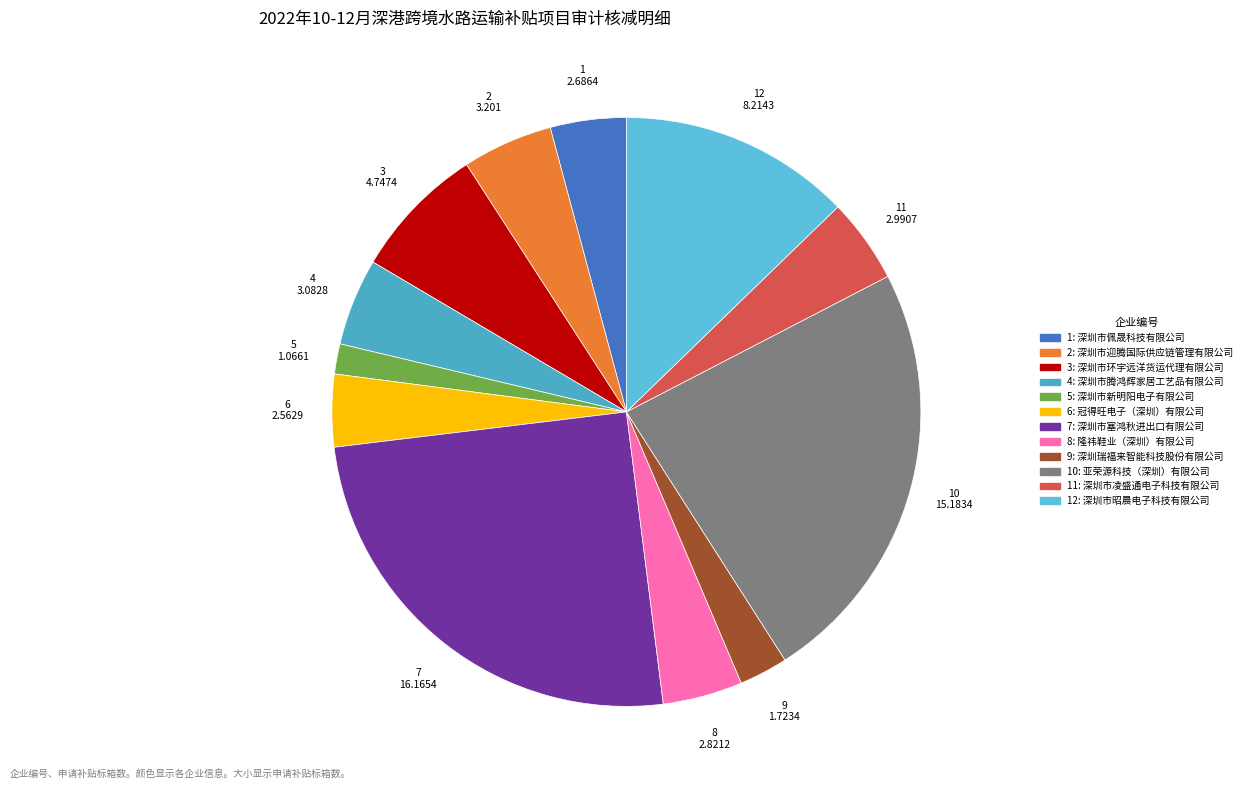

Rank the categories by value from lowest to highest.

深圳市新明阳电子有限公司, 深圳瑞福来智能科技股份有限公司, 冠得旺电子（深圳）有限公司, 深圳市佩晟科技有限公司, 隆祎鞋业（深圳）有限公司, 深圳市凌盛通电子科技有限公司, 深圳市腾鸿辉家居工艺品有限公司, 深圳市迎腾国际供应链管理有限公司, 深圳市环宇远洋货运代理有限公司, 深圳市昭晨电子科技有限公司, 亚荣源科技（深圳）有限公司, 深圳市塞鸿秋进出口有限公司